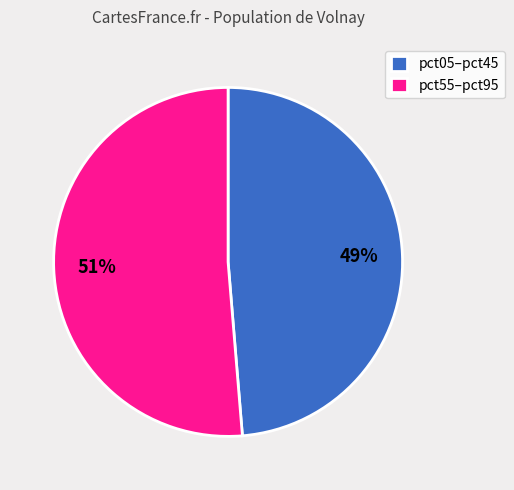

Between pct05–pct45 and pct55–pct95, which is larger?

pct55–pct95